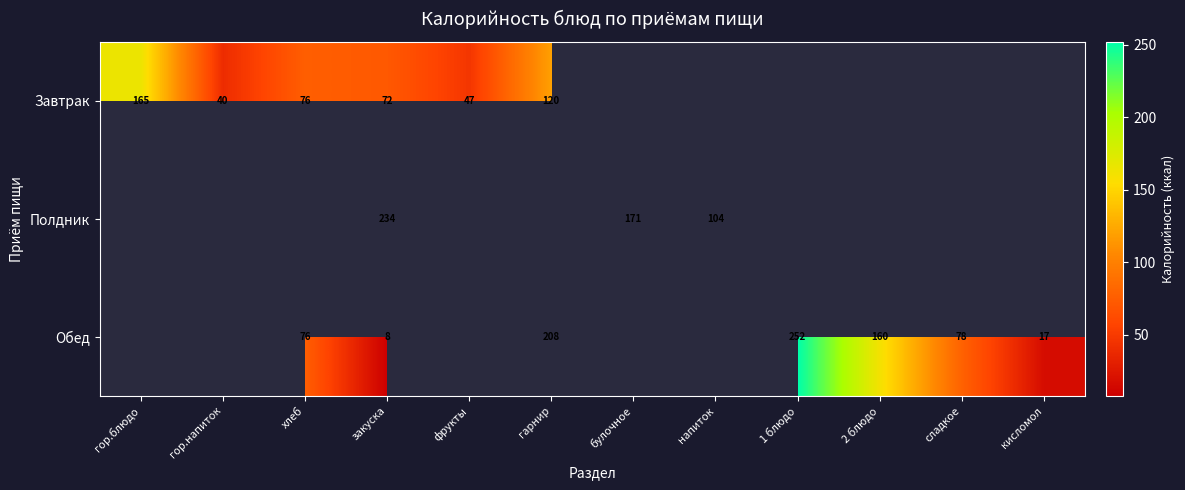

At which category is the sum across all series the highest?

закуска